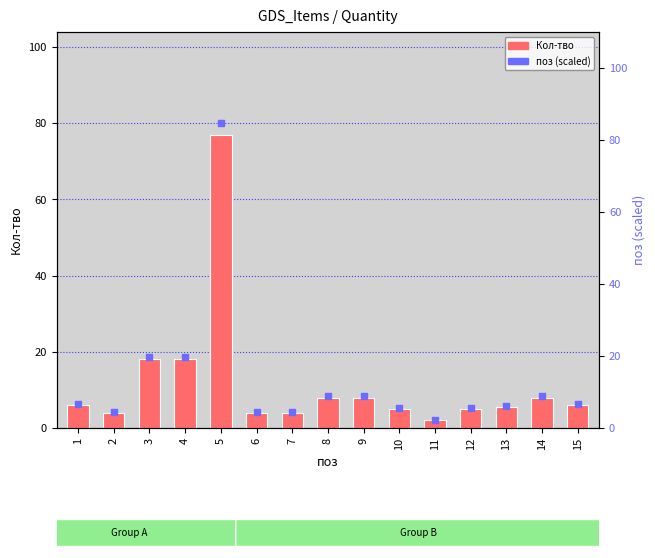

What is the total value across all series at 8?

16.8